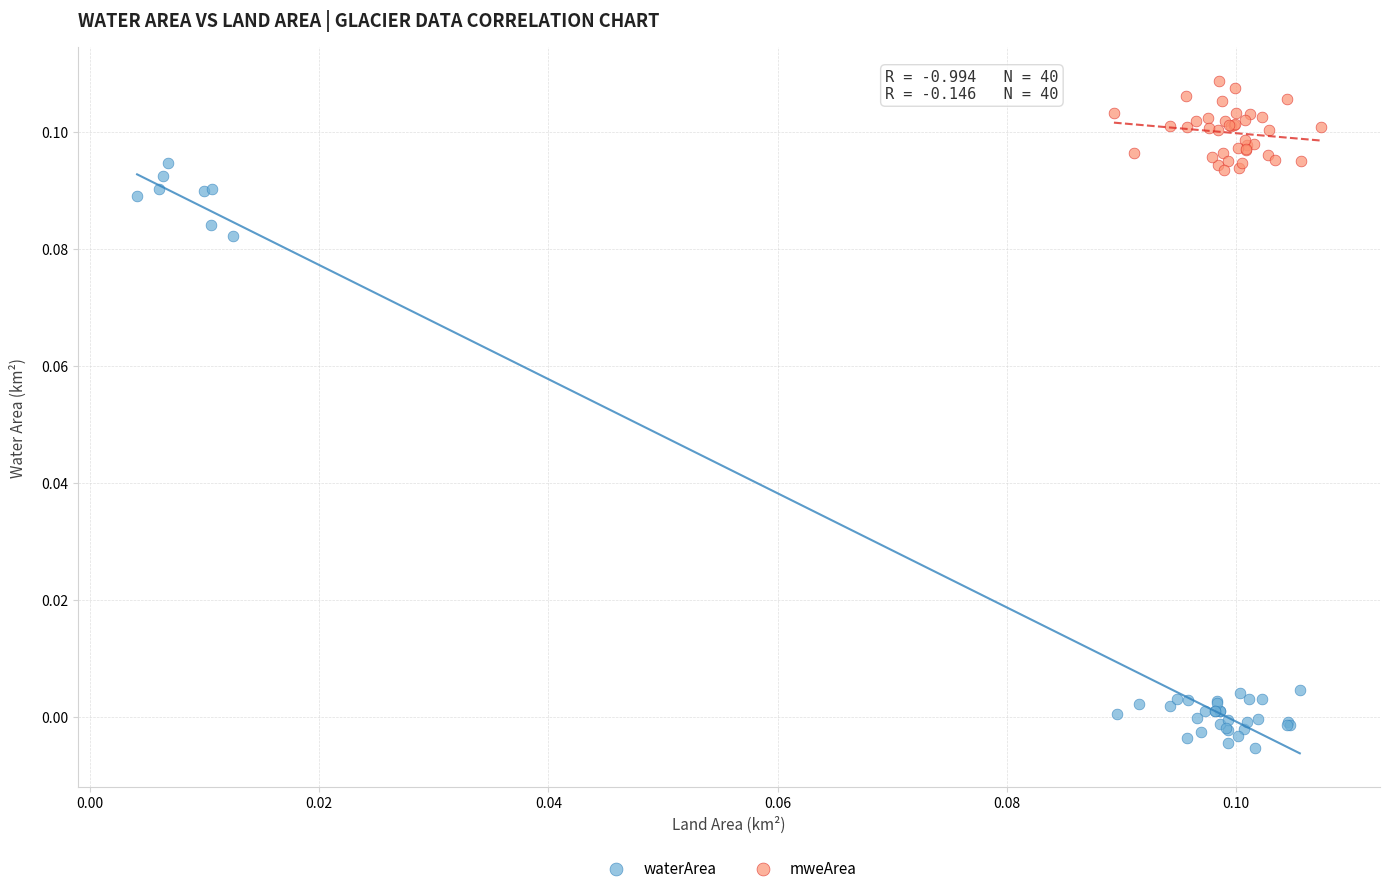

Which series contains the lowest Y value?

waterArea